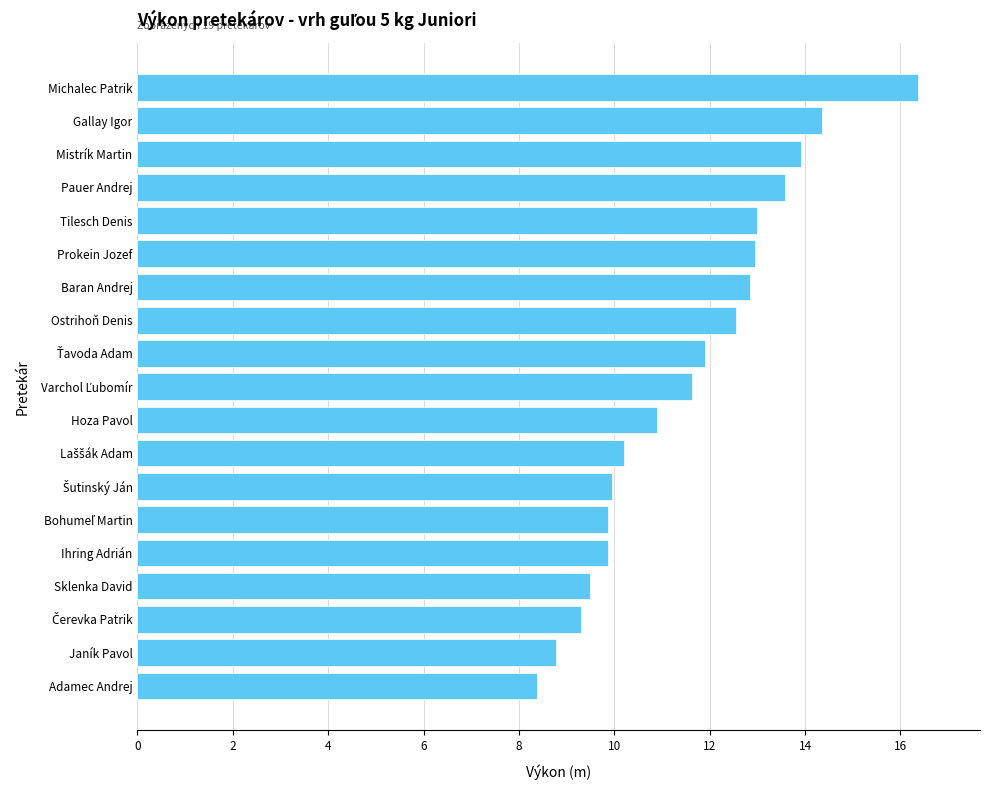

What is the ratio of the value at Baran Andrej to the value at Prokein Jozef?

1.0